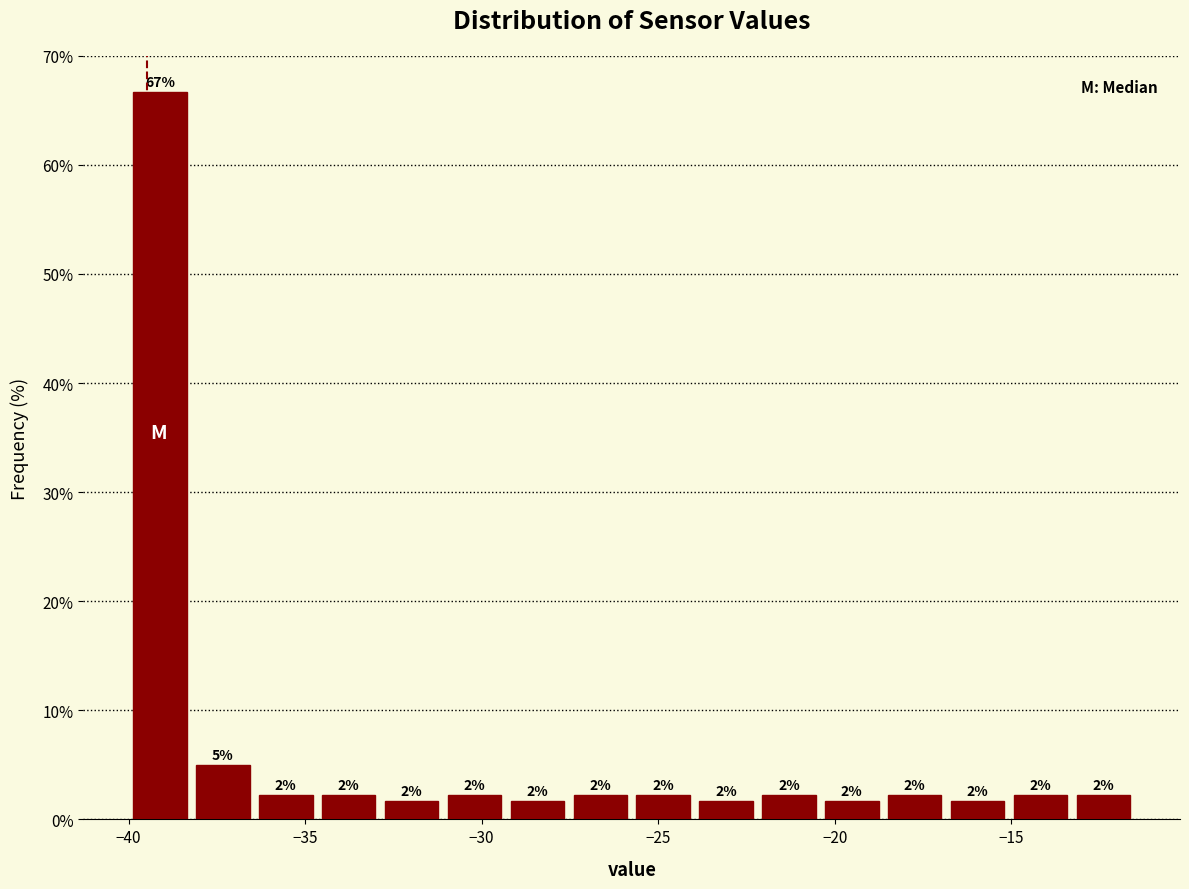

Around what value on the x-axis is the tallest bar? Give the approximate position of its centre, as read against the axis.

-39.0